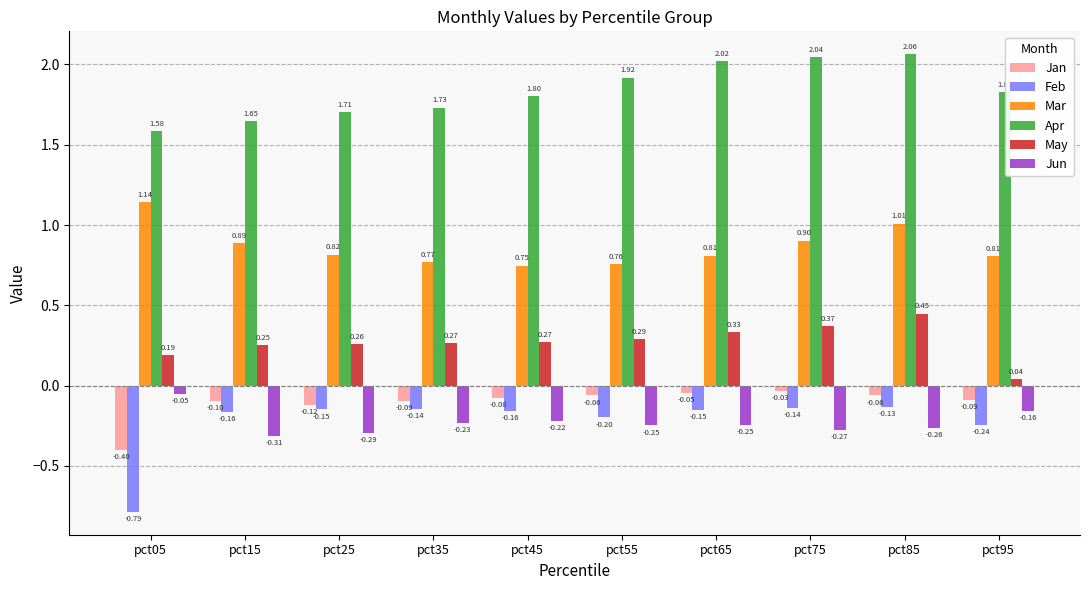

Where is Mar nearest to the value 0?

pct45